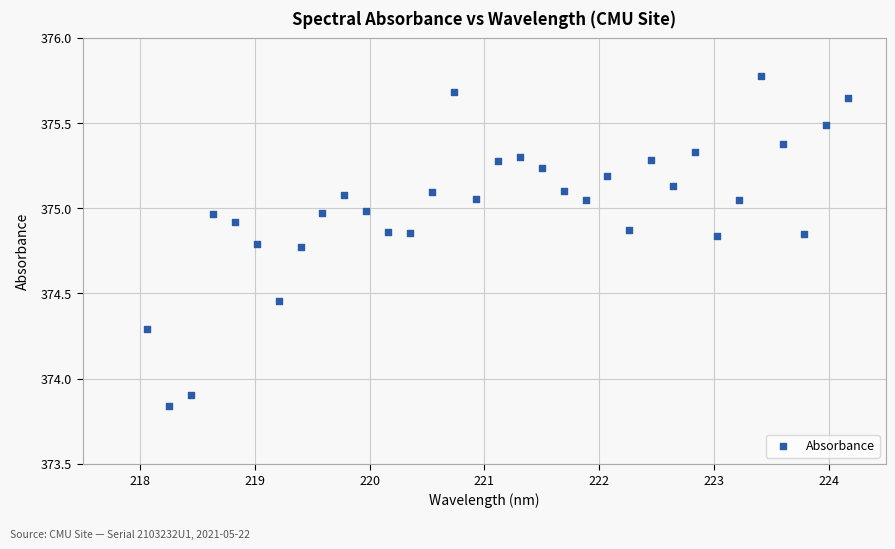

What Y value in the scatter plot is closest to 374?

373.9